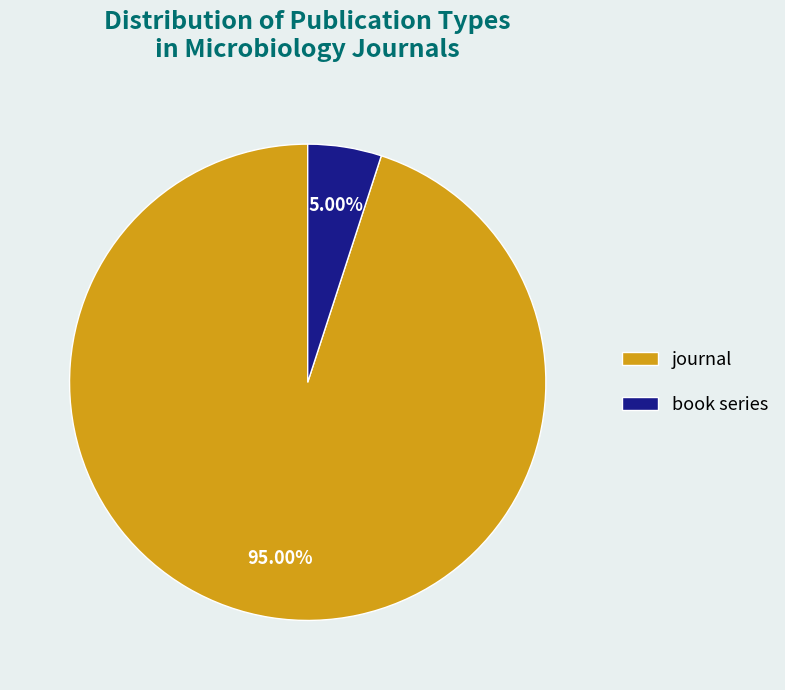

To the nearest percent, what portion does journal represent?

95%